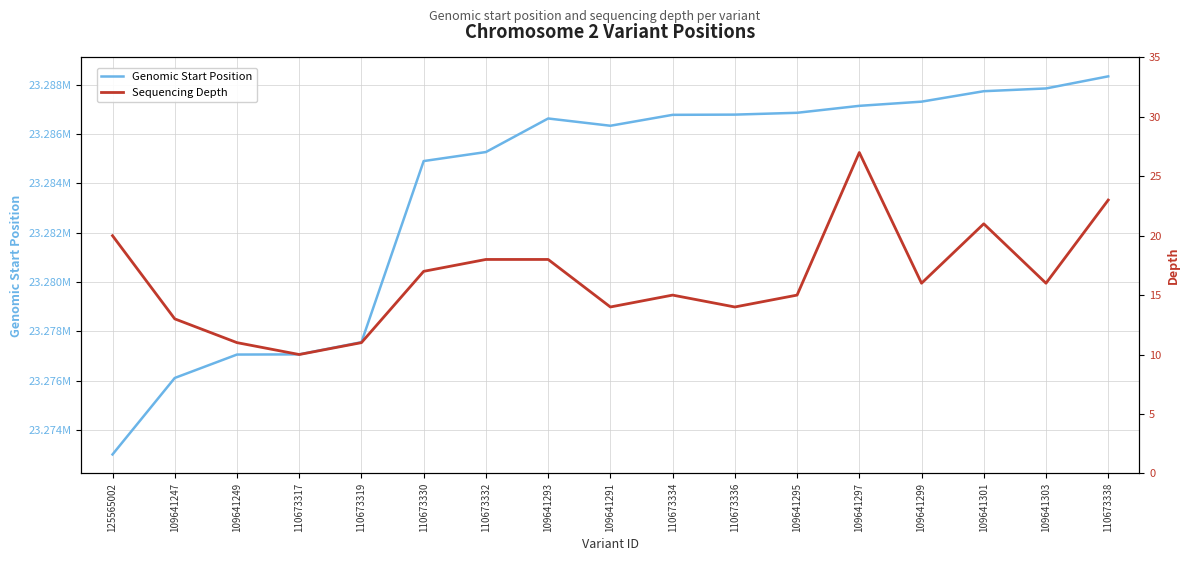

List the series in order of their overall mean, lowest first.

Sequencing Depth, Genomic Start Position